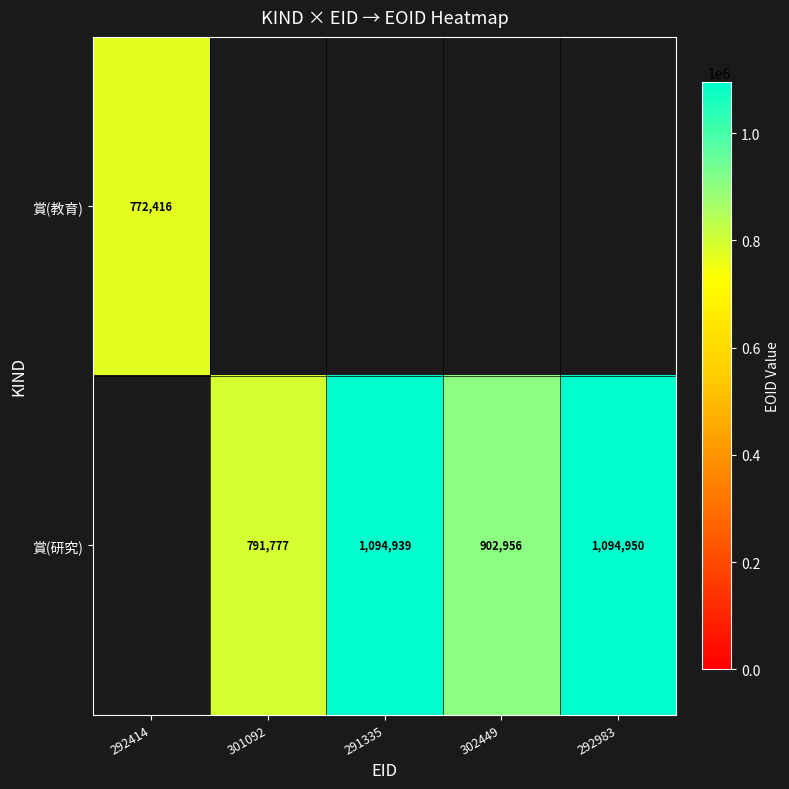

Is it true that 賞(研究) equals 1094939 at 291335?

True